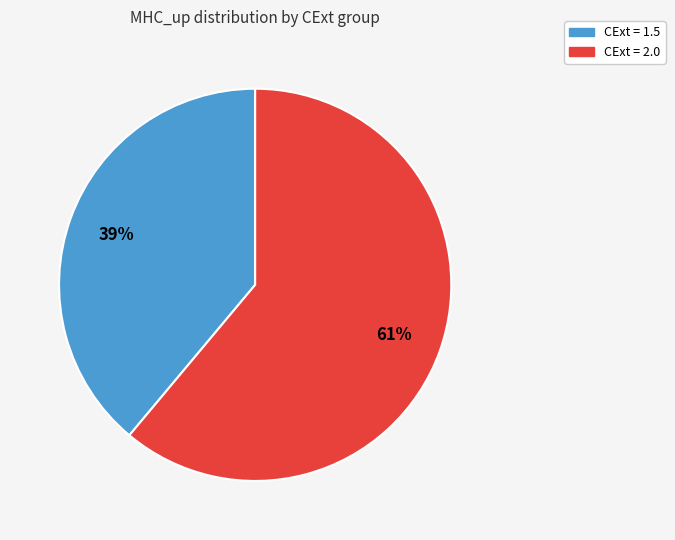

To the nearest percent, what is the average slice percentage?

50%